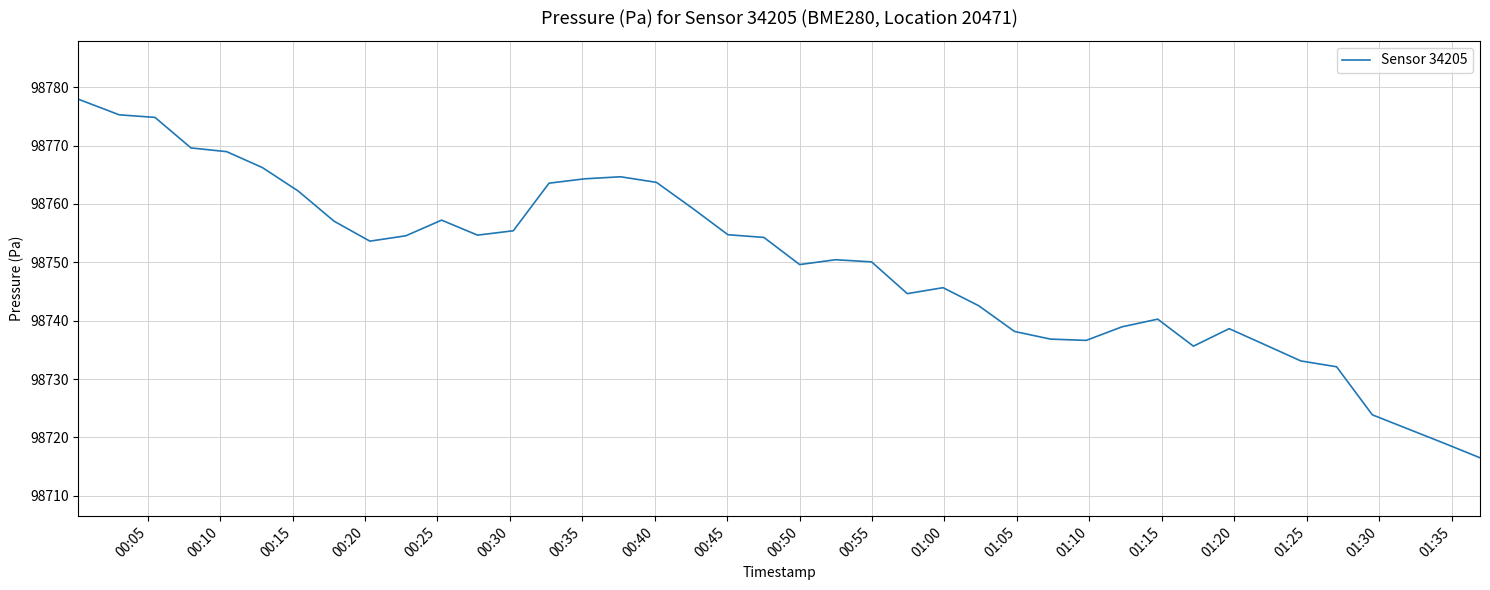

What is the difference between the maximum and minimum values?

61.4